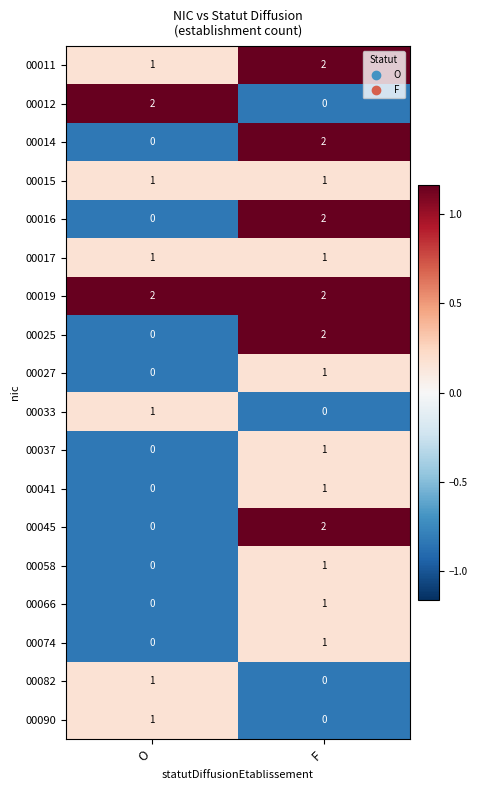

Is the value of 00019 at O greater than the value of 00017 at F?

Yes